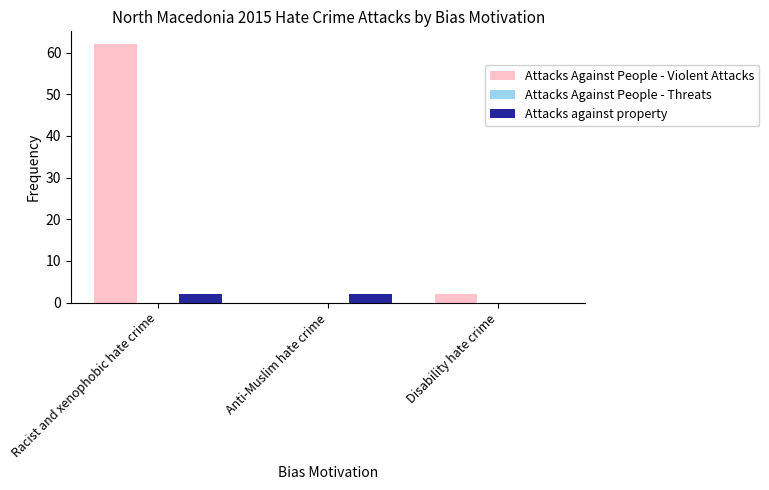

Where is Attacks Against People - Violent Attacks nearest to the value 31?

Disability hate crime